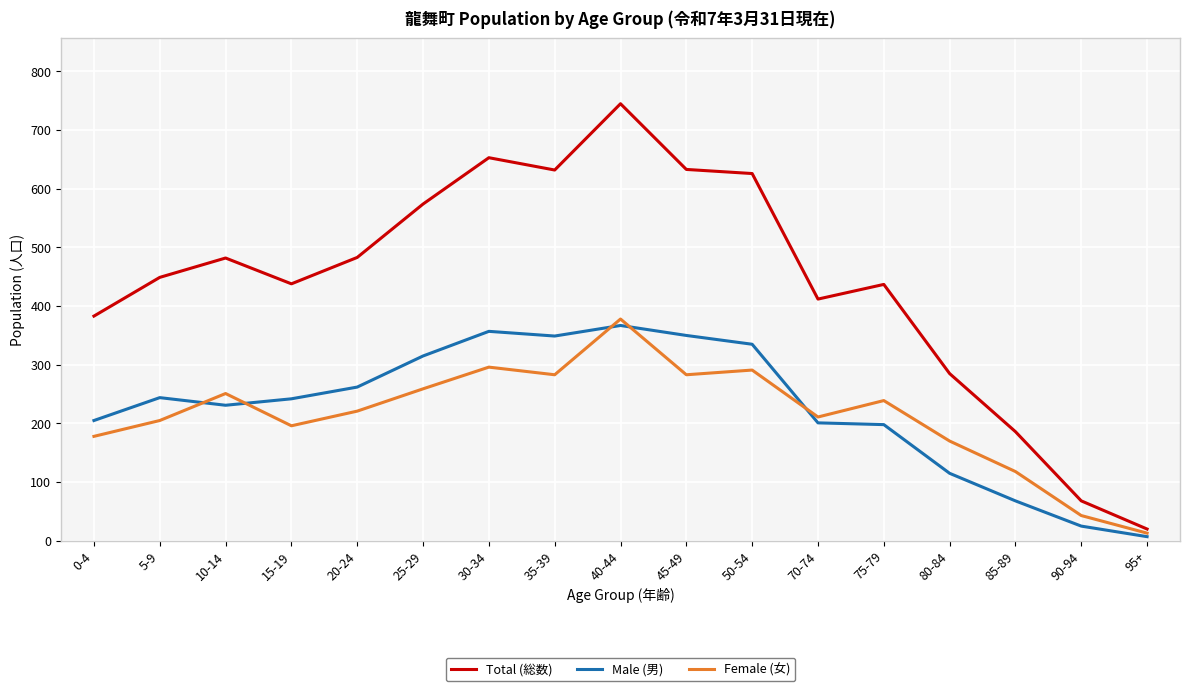

Which series has the largest total across all categories?

Total (総数)